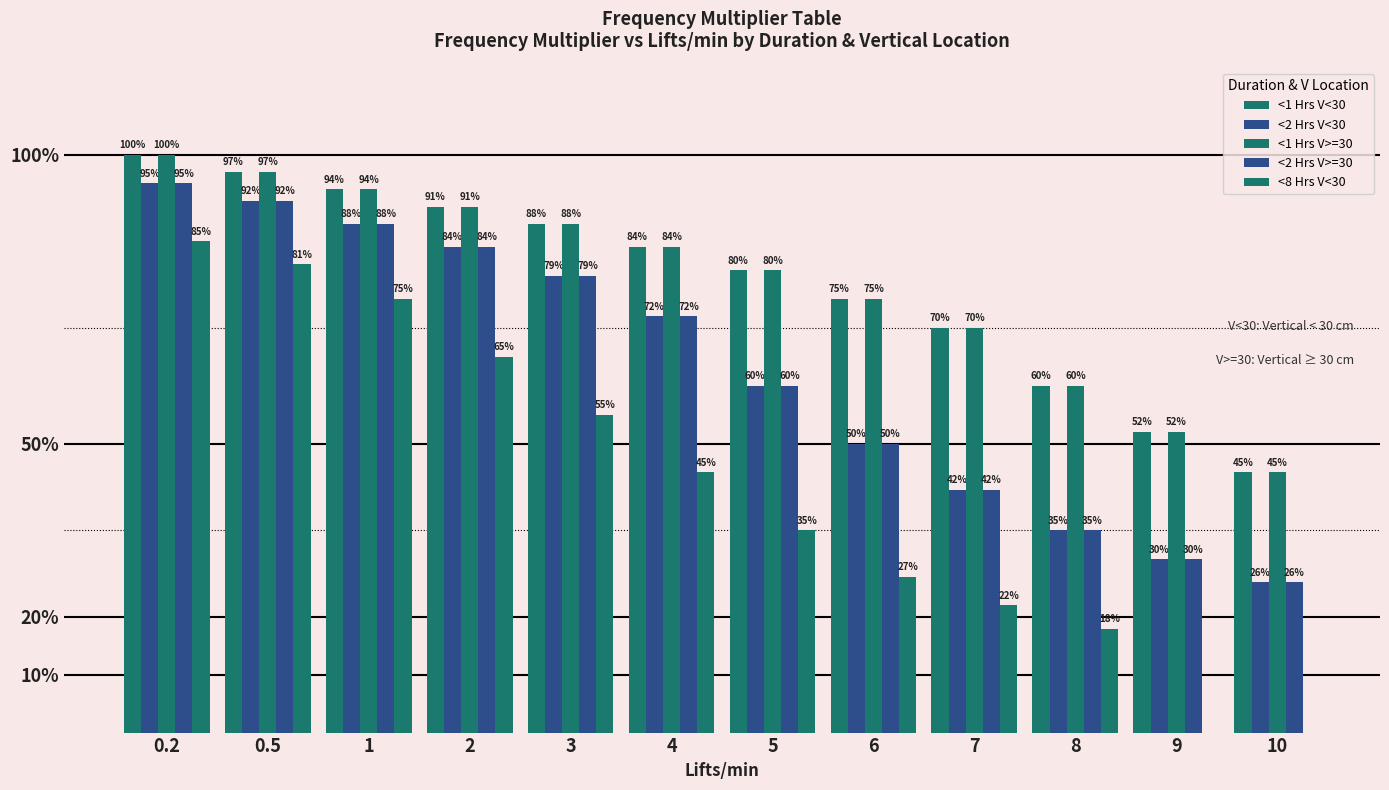

What is the label of the 7th bar from the right?

4